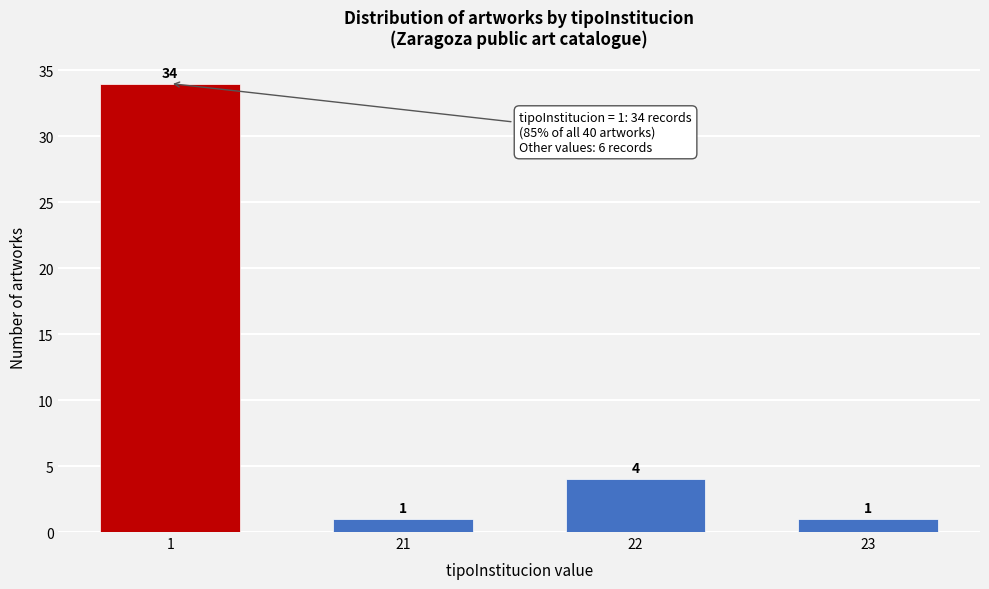

Reading left to right, list all the values displayed in this chart.

34	1	4	1